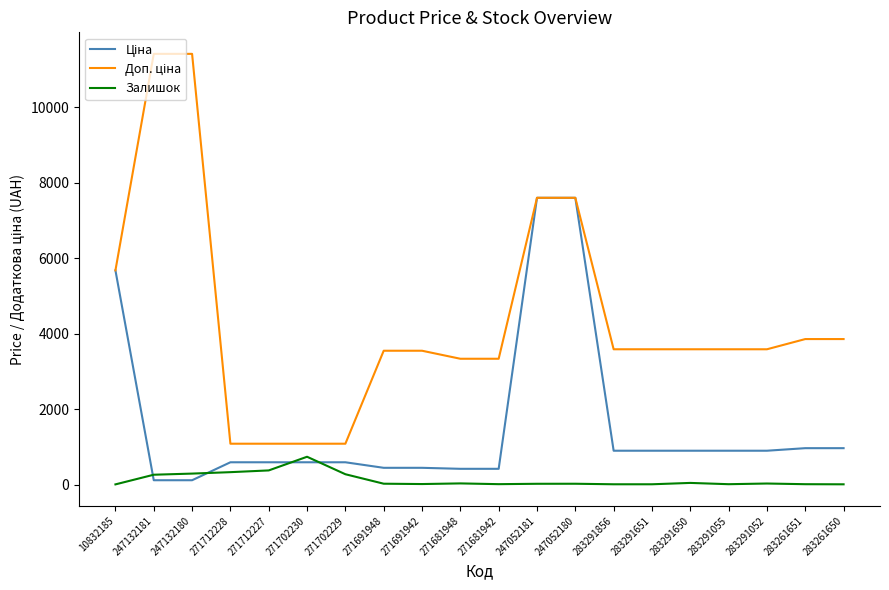

How many lines are shown in the chart?

3